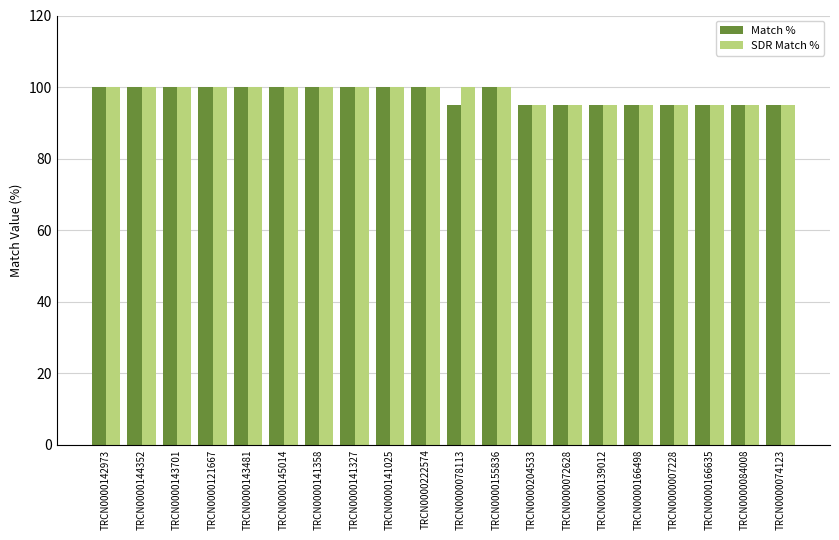

What position from the right is TRCN0000166498?

5